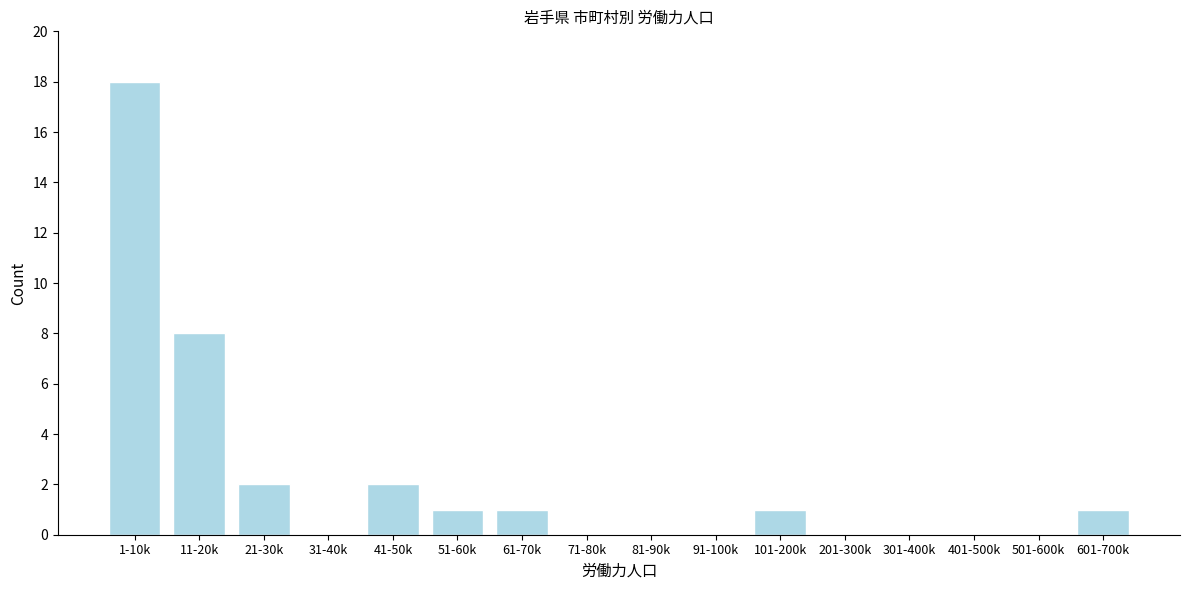

Reading left to right, what are all the values shown in this chart?

1-10k=18	11-20k=8	21-30k=2	31-40k=0	41-50k=2	51-60k=1	61-70k=1	71-80k=0	81-90k=0	91-100k=0	101-200k=1	201-300k=0	301-400k=0	401-500k=0	501-600k=0	601-700k=1